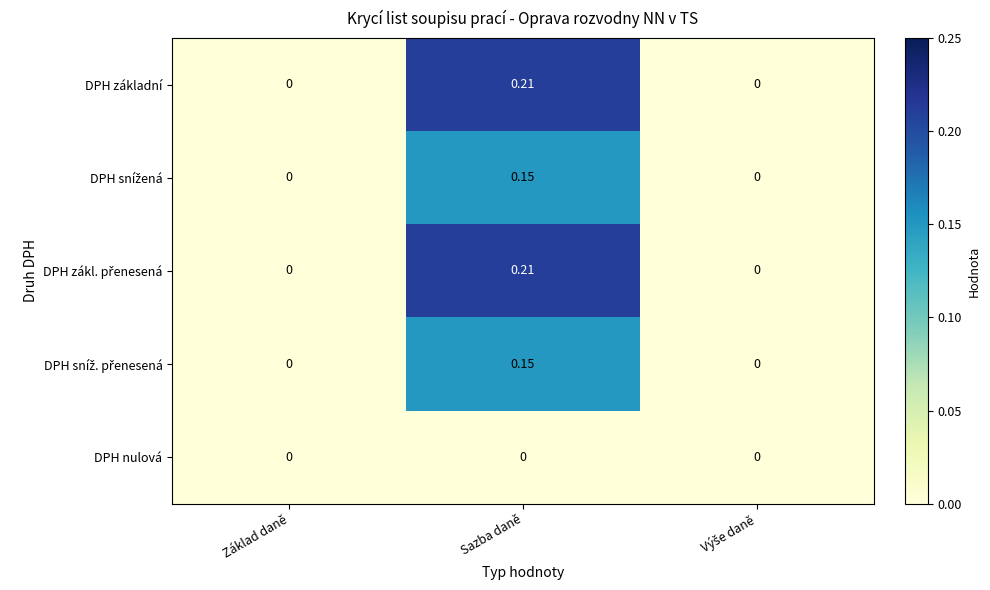

How many distinct data groups are displayed?

5